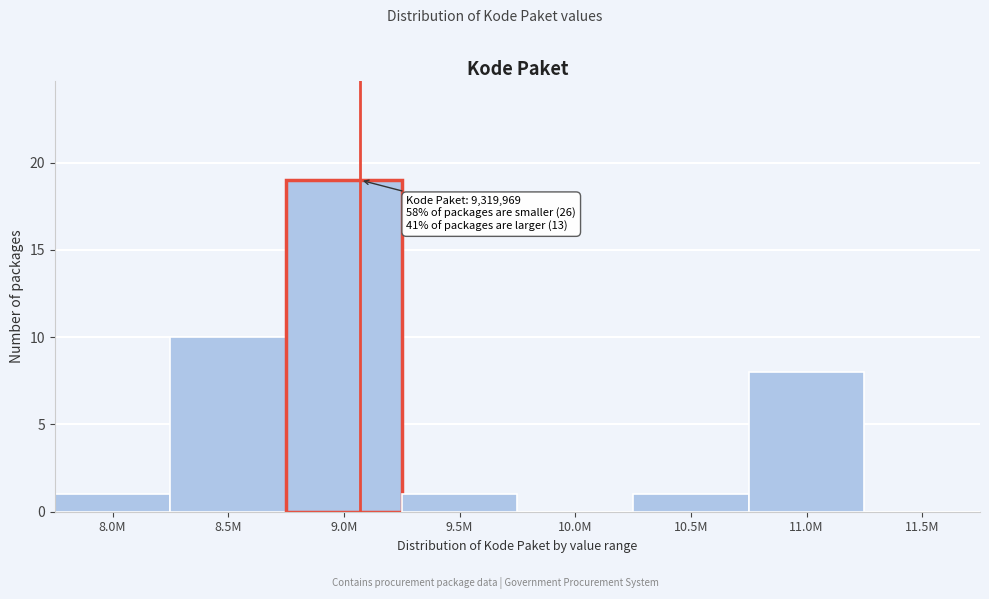

Reading left to right, what are all the values shown in this chart?

8.0M=1	8.5M=10	9.0M=19	9.5M=1	10.0M=0	10.5M=1	11.0M=8	11.5M=0